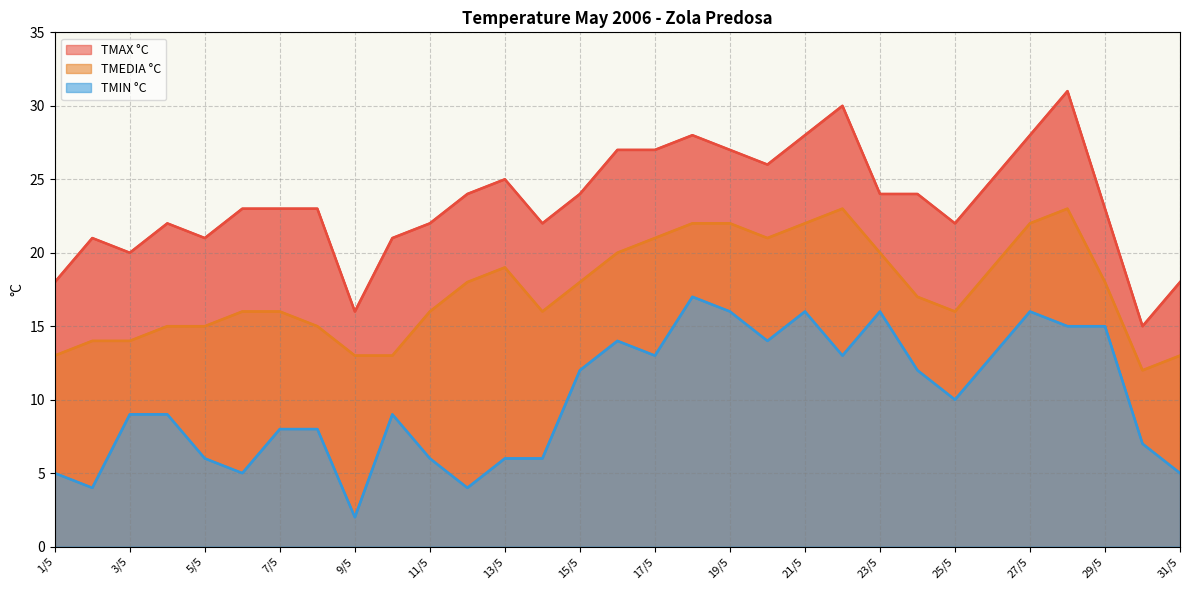

True or false: TMEDIA °C and TMAX °C intersect in this chart.

False